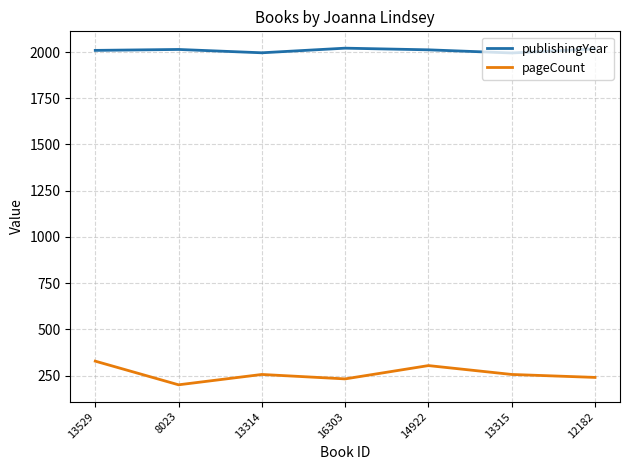

What position from the right is 8023?

6